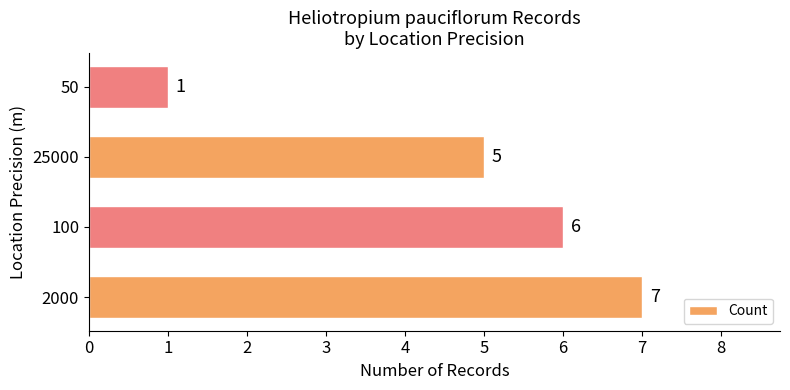

What is the sum of the values at 50 and 25000?

6